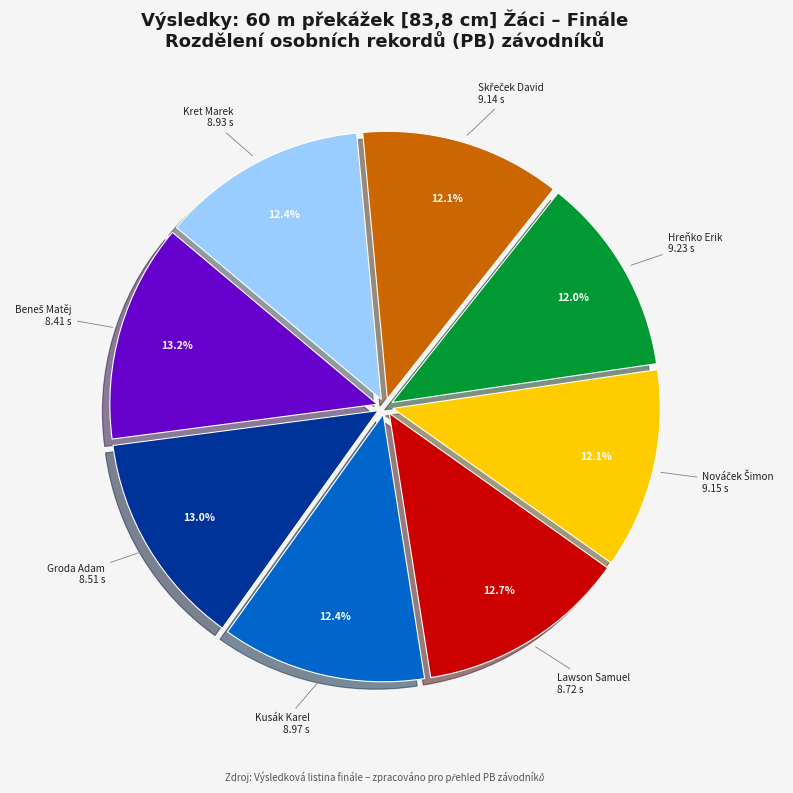

Does any single category account for the majority?

No